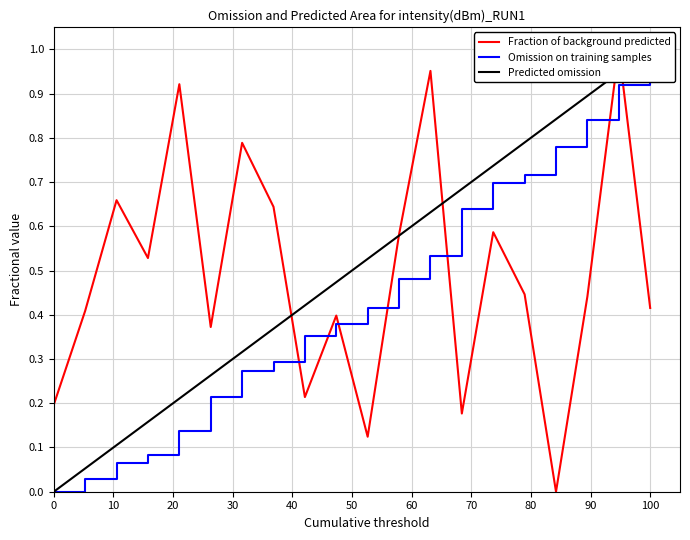

Count the number of categories in the chart.

20